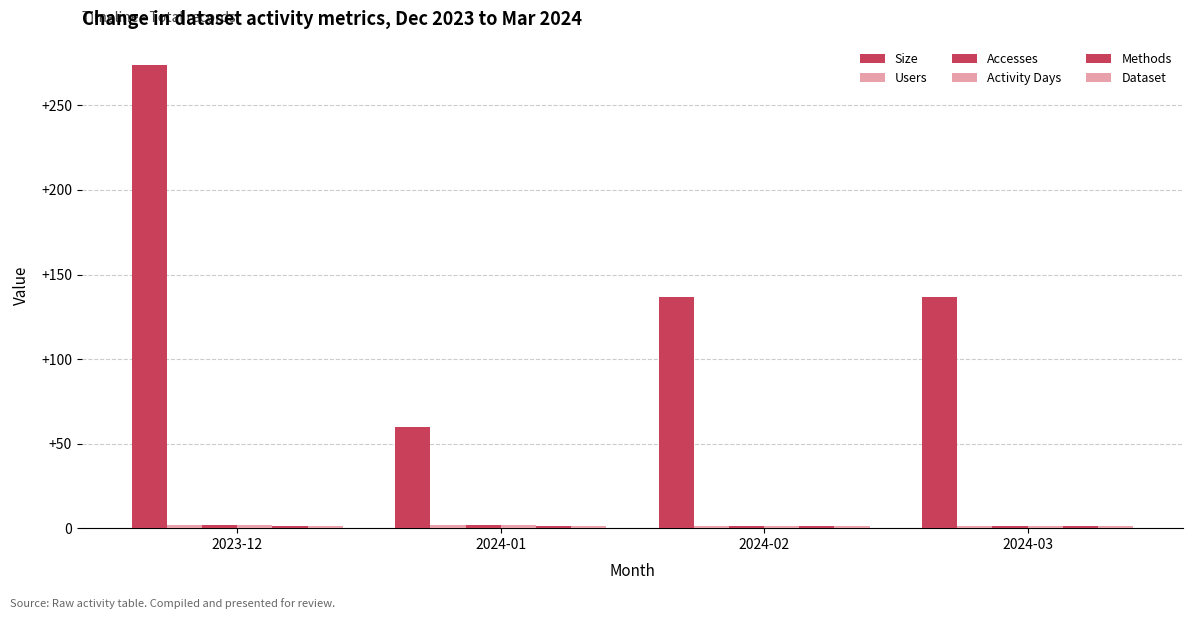

Which series changed the most between 2024-02 and 2024-03?

Size